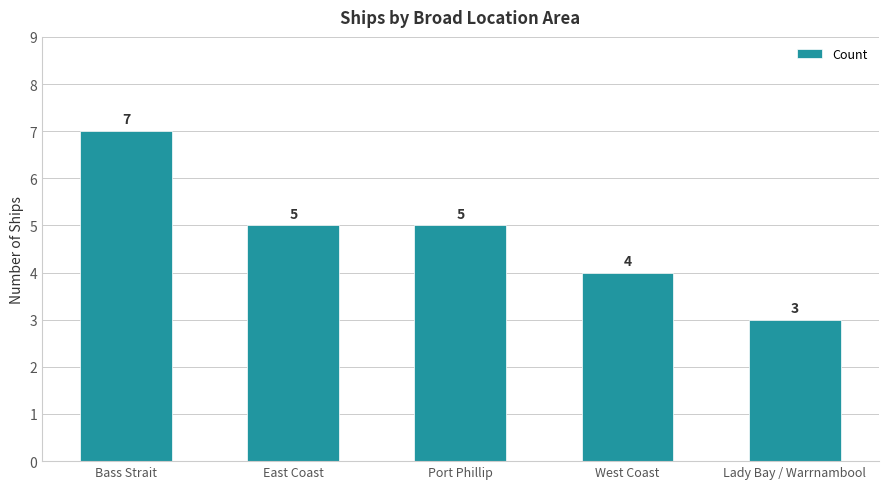

What is the difference between the maximum and second lowest values?

3